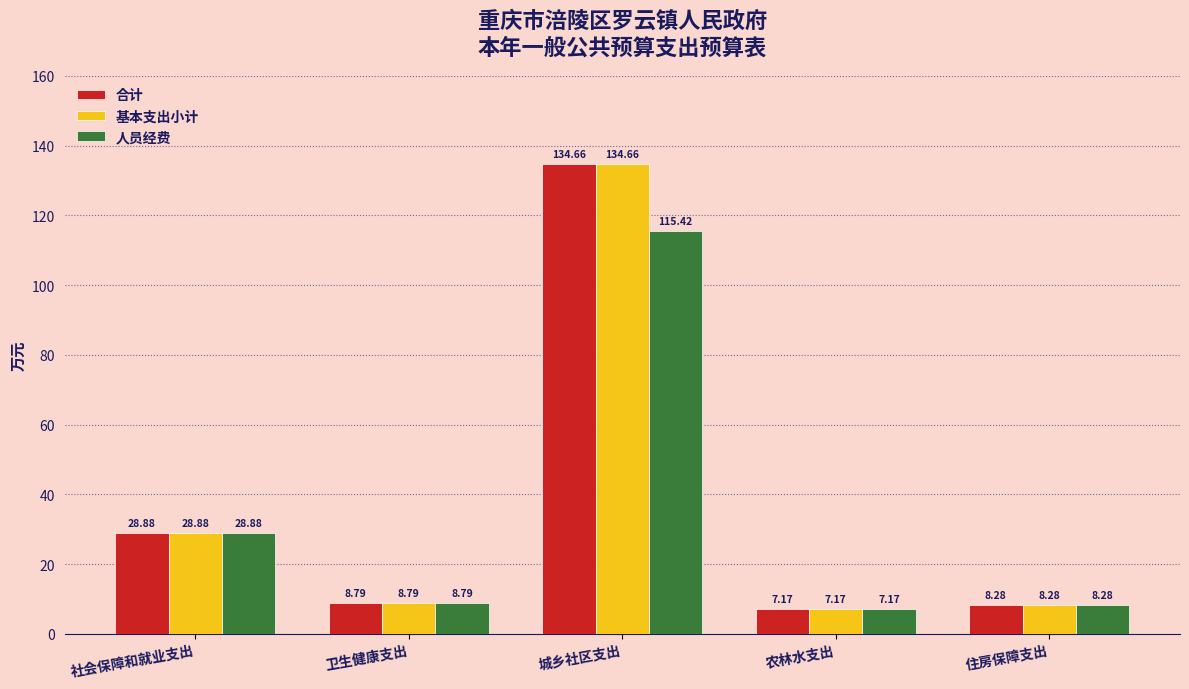

What is the value of the 基本支出小计 bar at the 1st from the left?

28.9